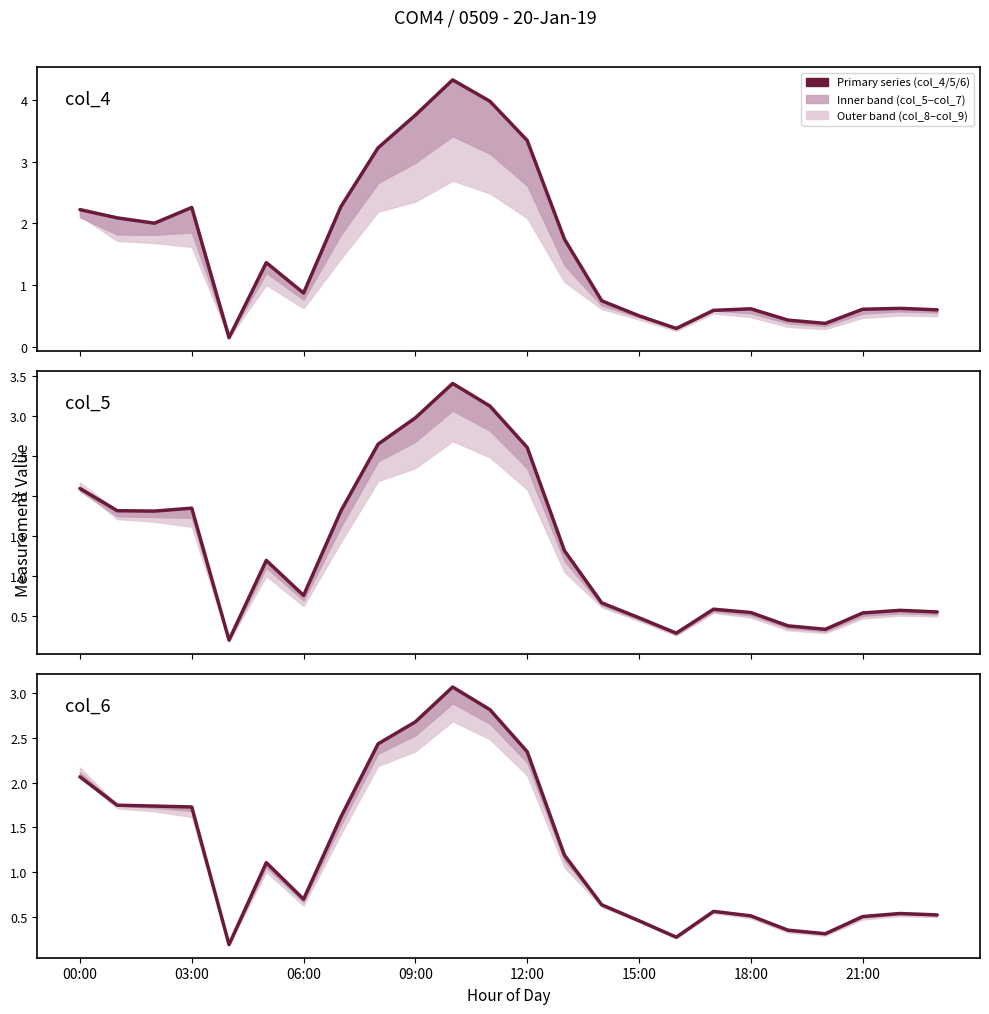

At which label does col_6 (primary) reach its peak?

10